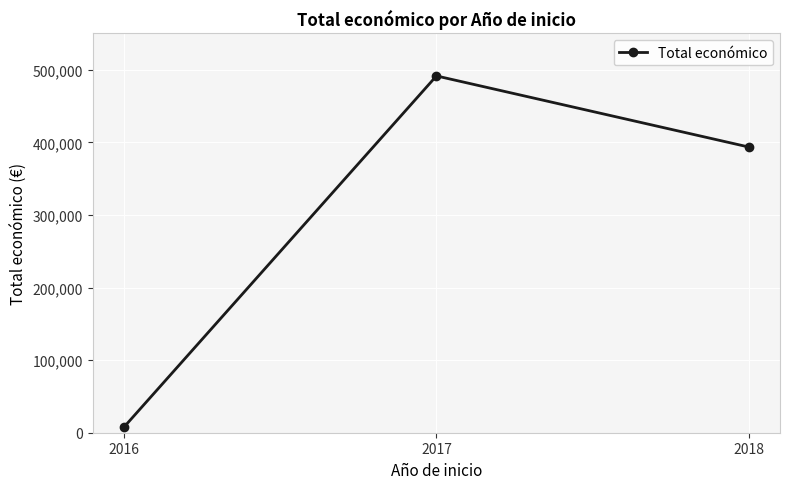

What is the maximum value shown in the chart?

491483